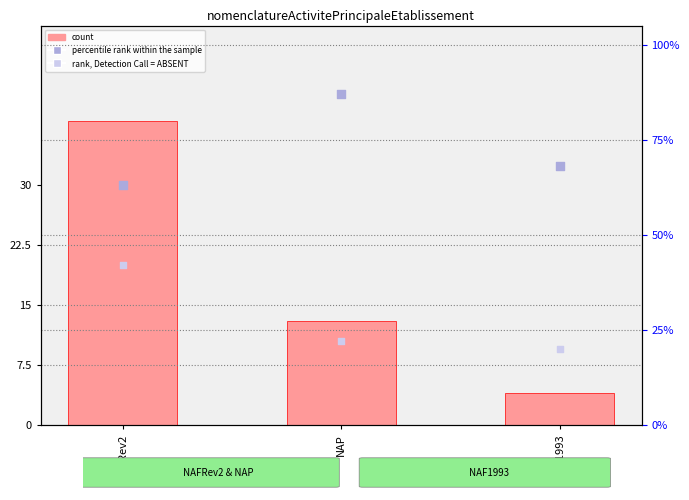

What is the total value across all series at NAP?

122